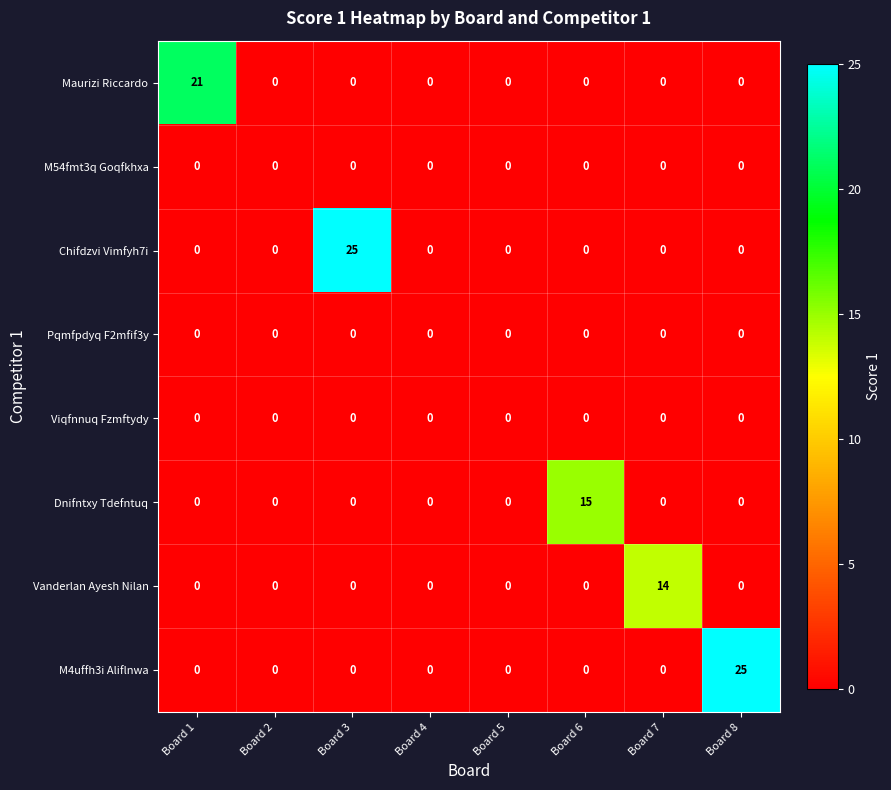

What is the highest value of the Chifdzvi Vimfyh7i series?

25